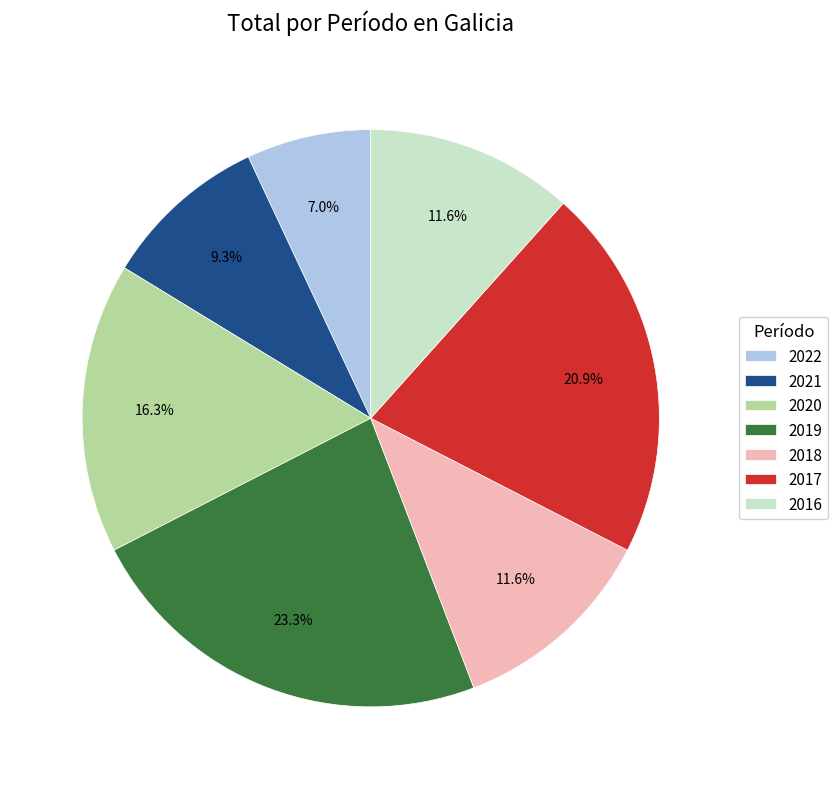

To the nearest percent, what is the combined percentage of 2021 and 2017?

30%